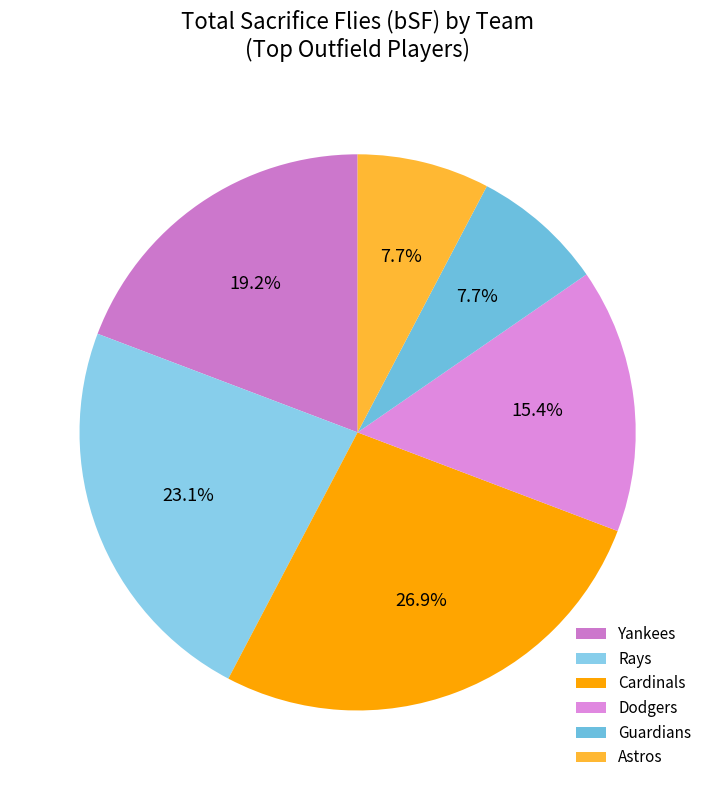

Does Yankees account for over 50% of the chart?

No